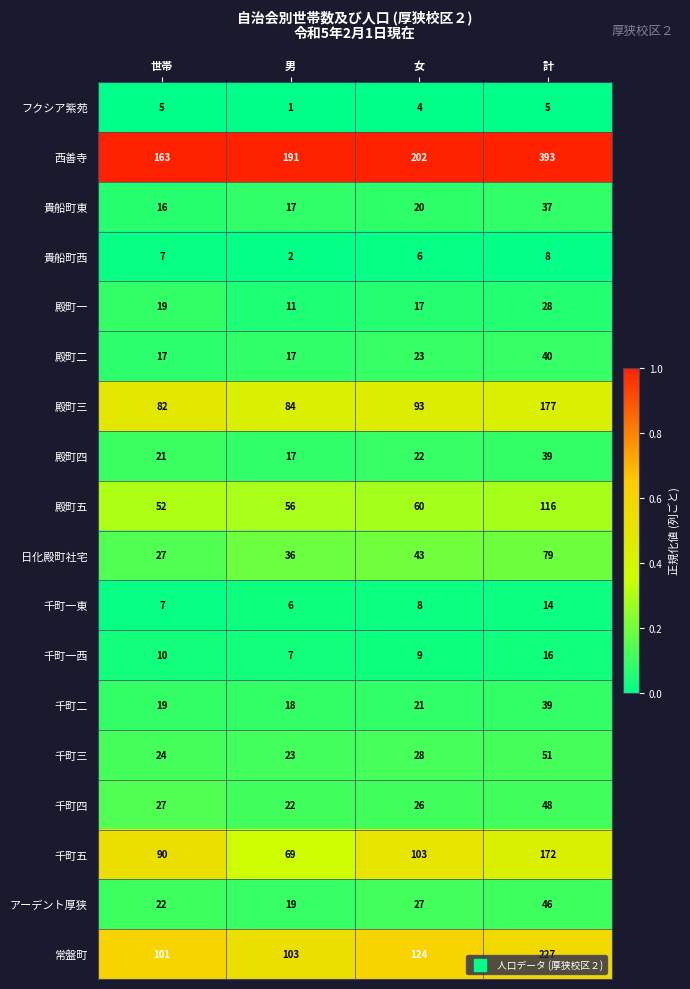

What is the difference between the 殿町二 values at 世帯 and 計?

23